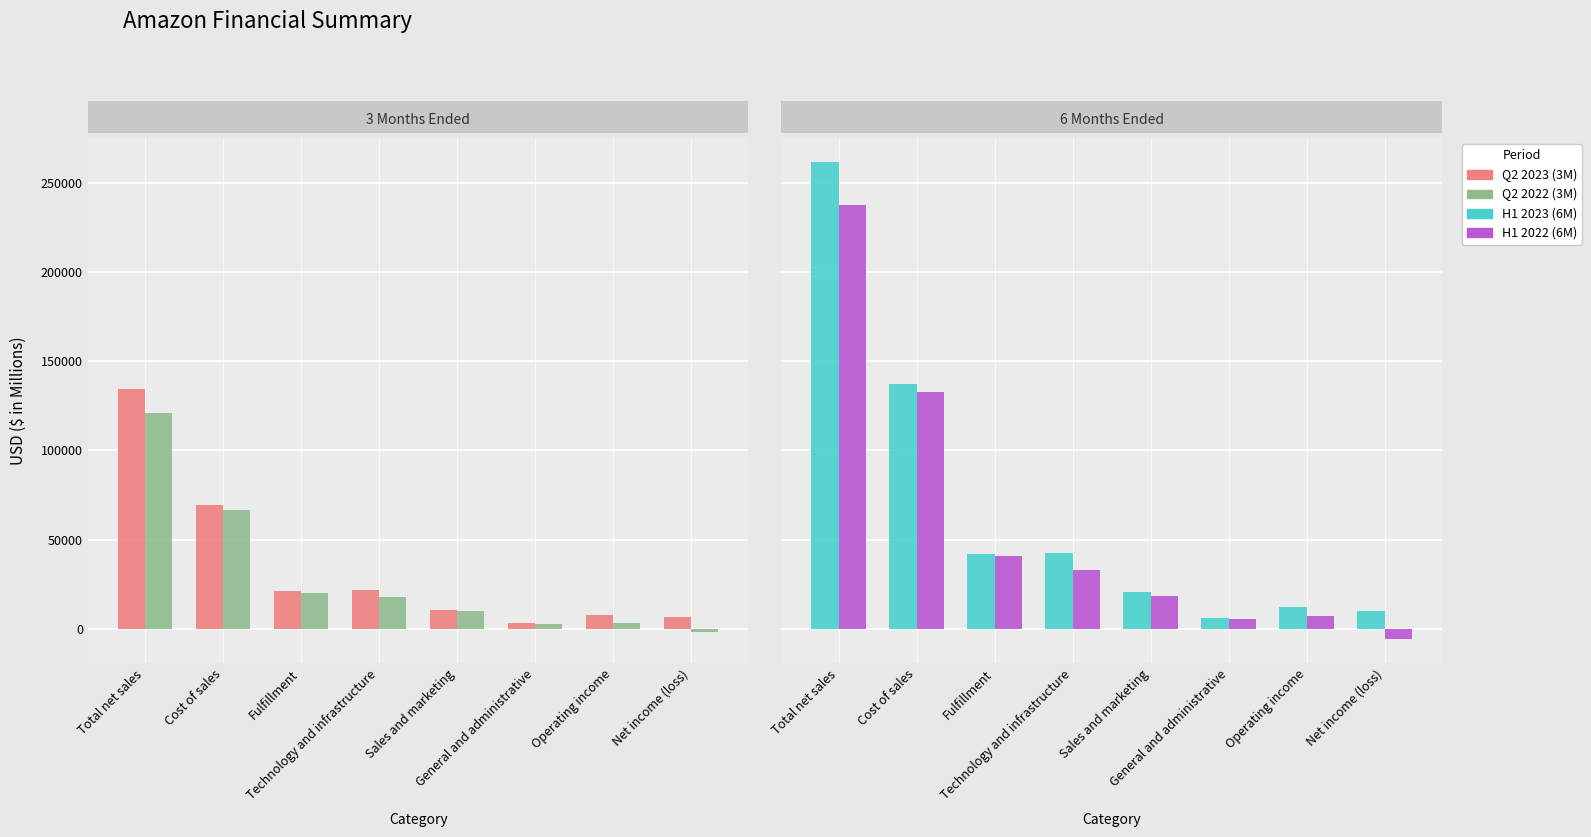

Where does the Q2 2023 (3M) series first go above 21305?

Total net sales